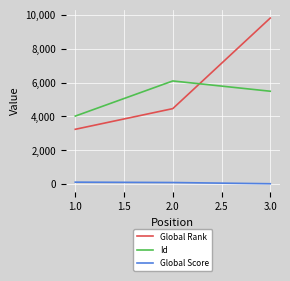

What is the average value of the Id series?

5201